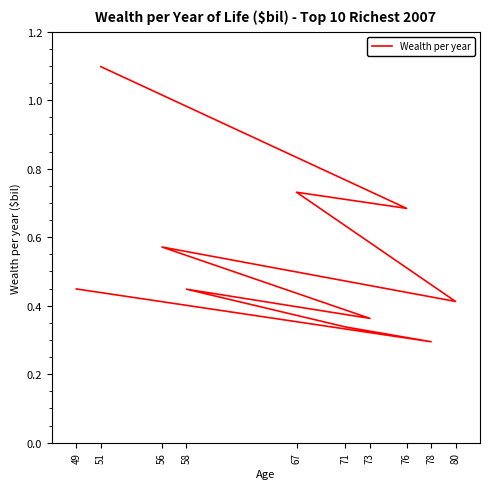

What is the difference between the second highest and minimum values?

0.4